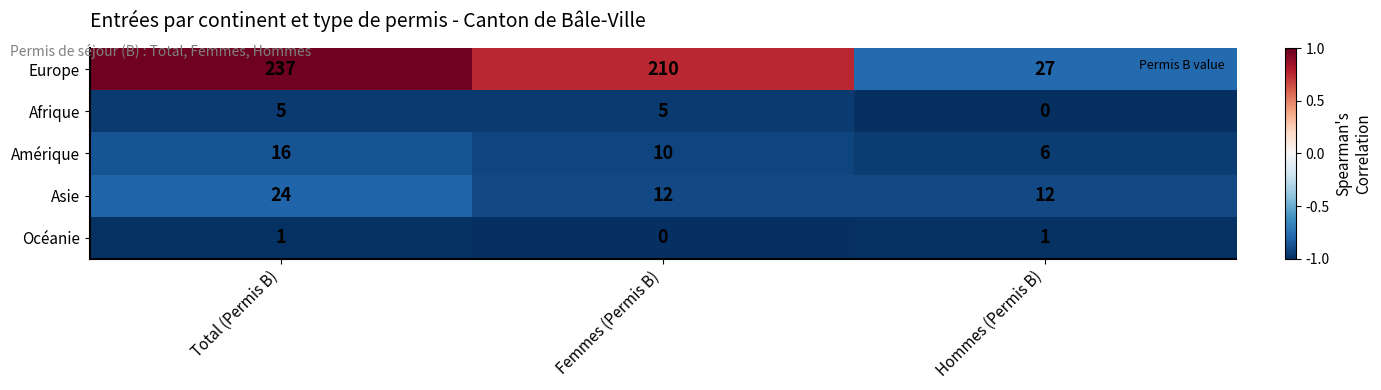

Between Total (Permis B) and Hommes (Permis B), which series saw the biggest shift?

Europe